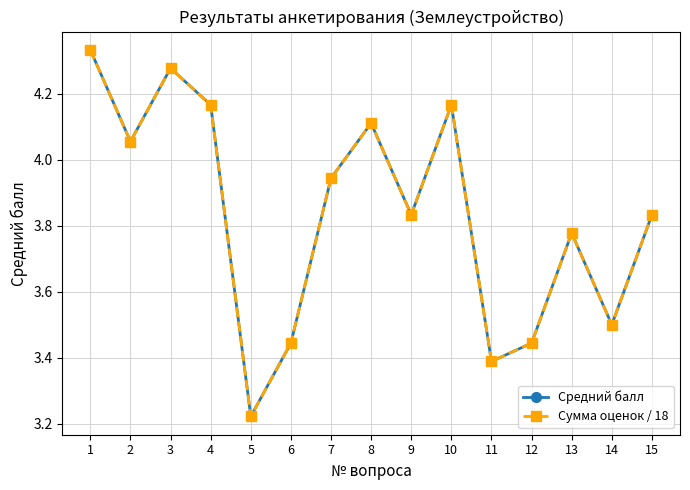

Reading left to right, transcribe all the data shown in this chart.

Средний балл: 4.3	4.1	4.3	4.2	3.2	3.4	3.9	4.1	3.8	4.2	3.4	3.4	3.8	3.5	3.8
Сумма оценок / 18: 4.3	4.1	4.3	4.2	3.2	3.4	3.9	4.1	3.8	4.2	3.4	3.4	3.8	3.5	3.8